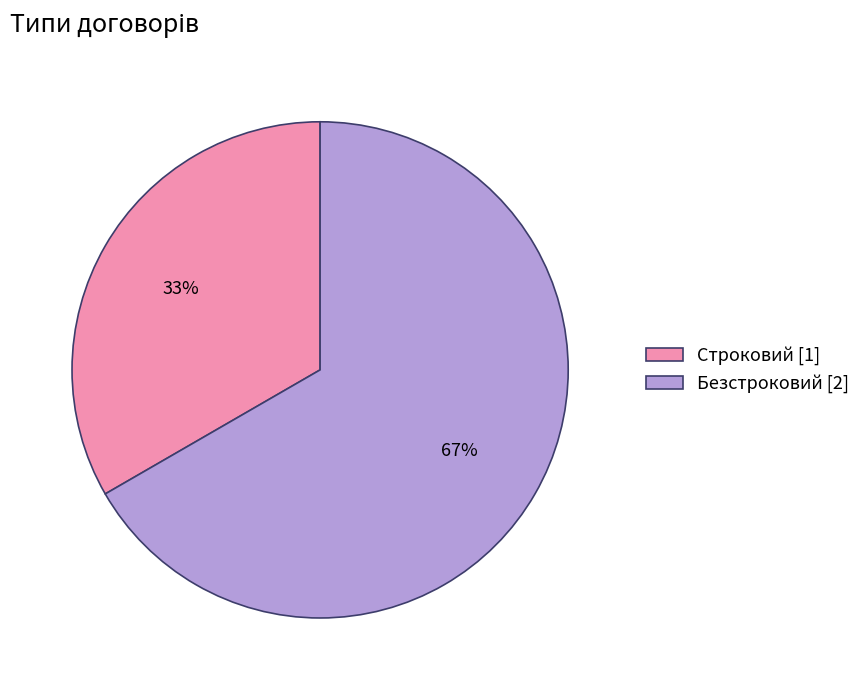

To the nearest percent, what portion does Строковий represent?

33%